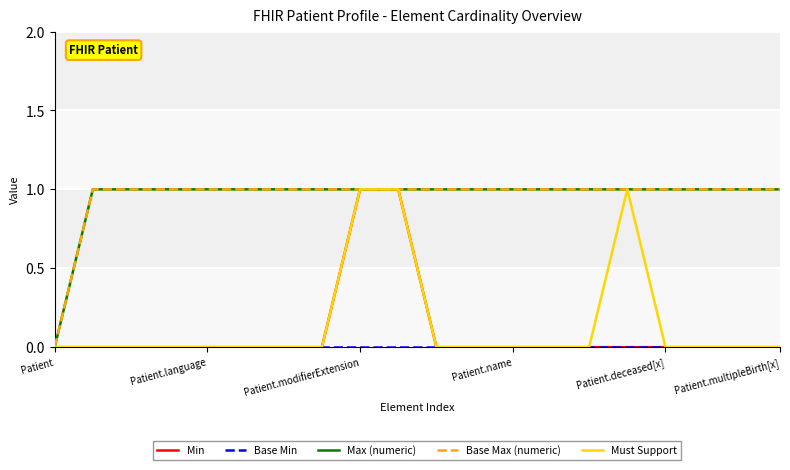

At how many categories does at least one series exceed 0?

19